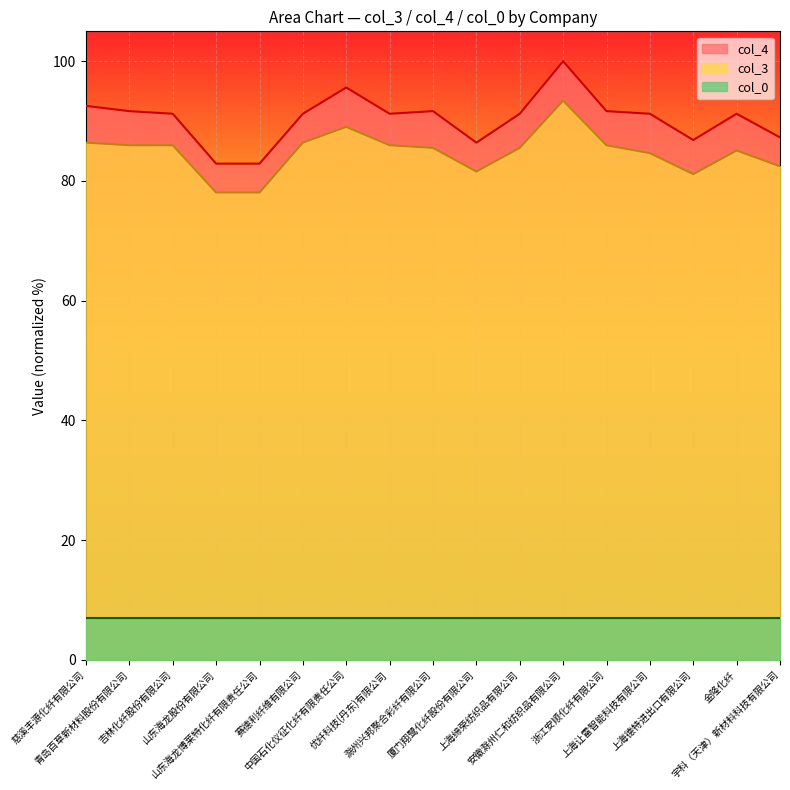

Between 赛德利纤维有限公司 and 山东海龙博莱特化纤有限责任公司, which is larger?

赛德利纤维有限公司